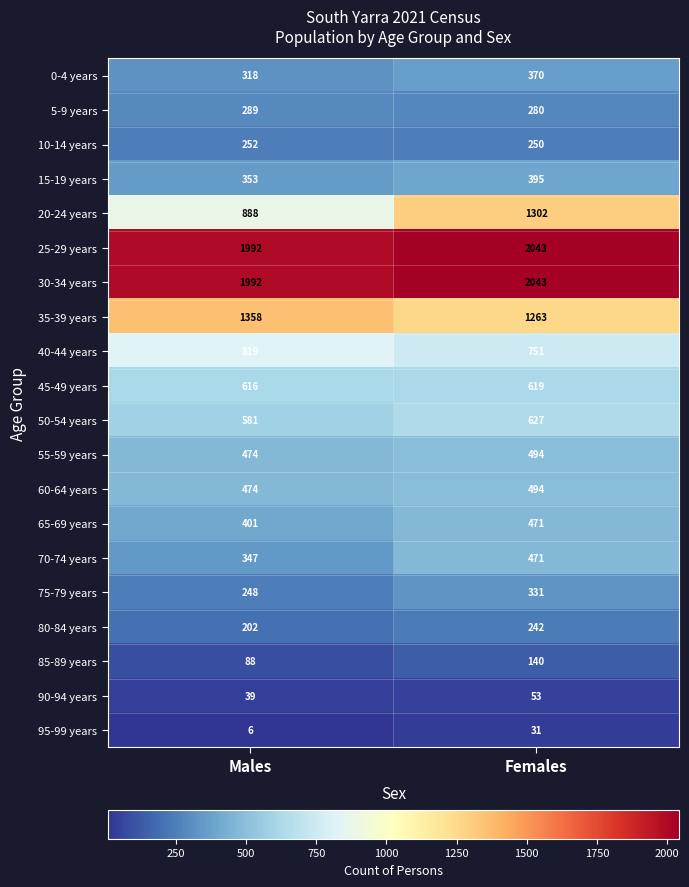

True or false: 20-24 years has a value of 190 at Males.

False